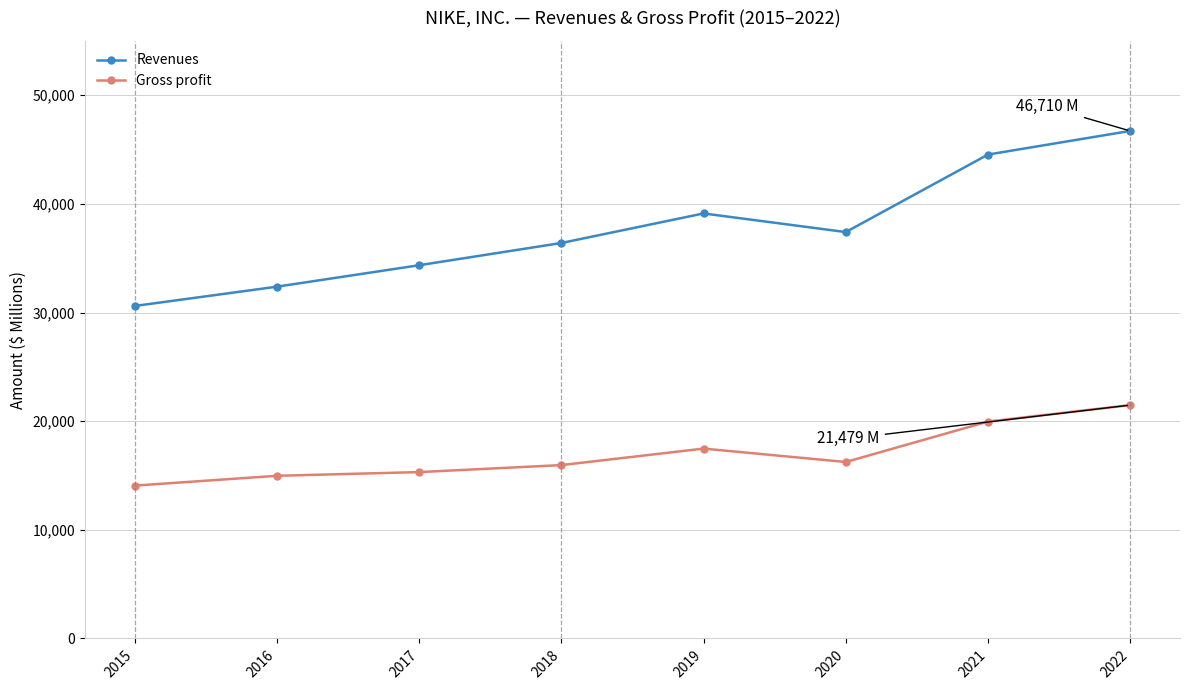

List the series in order of their overall mean, highest first.

Revenues, Gross profit